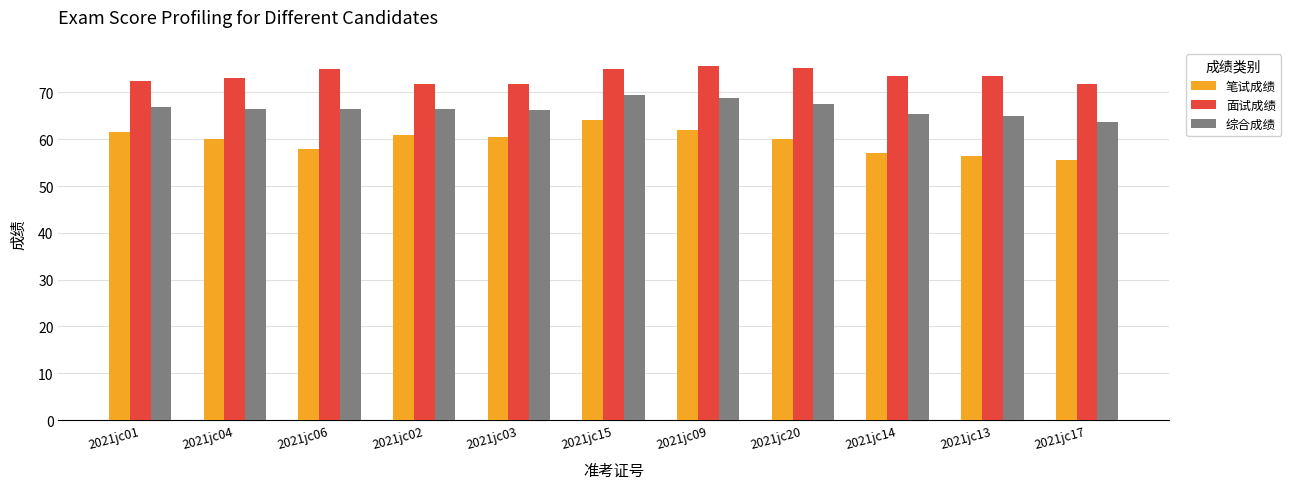

How many distinct data groups are displayed?

3